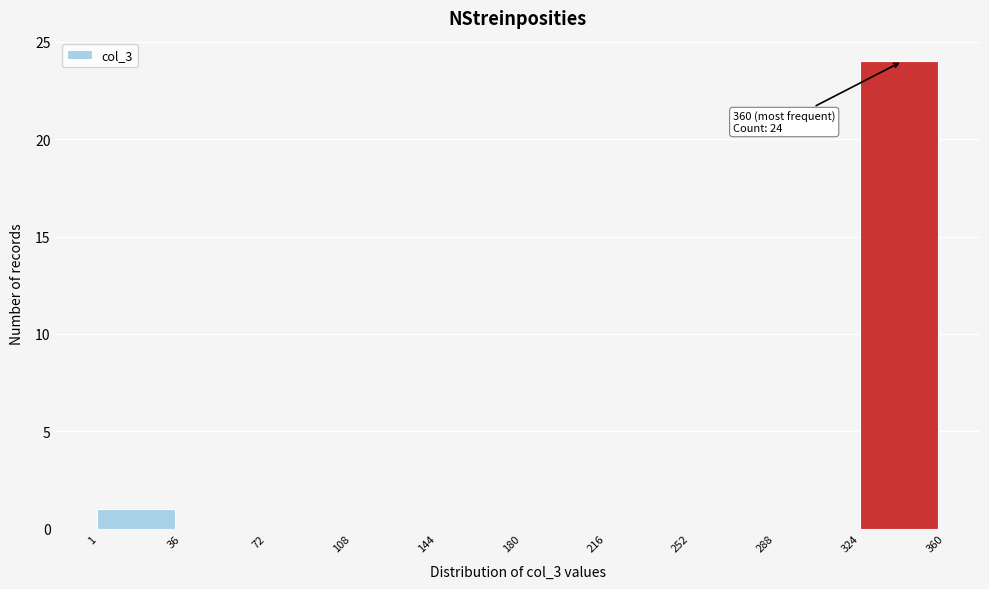

Which range on the x-axis has the tallest bar?

324 to 360